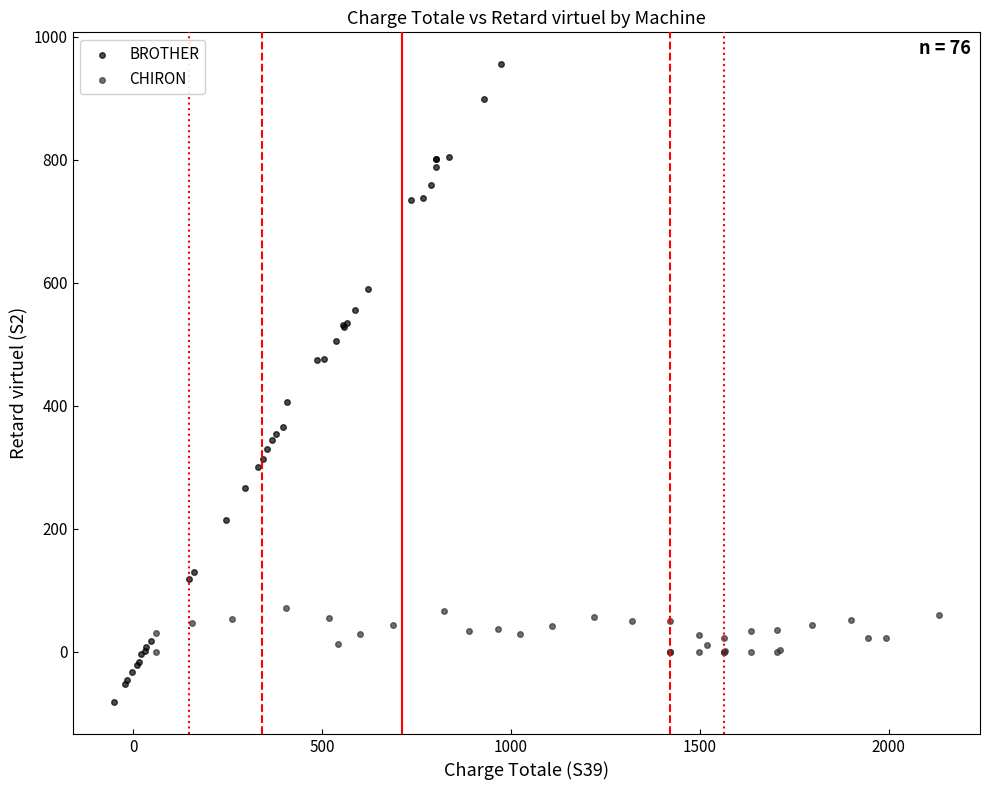

Which series has the largest Y range (max minus min)?

BROTHER